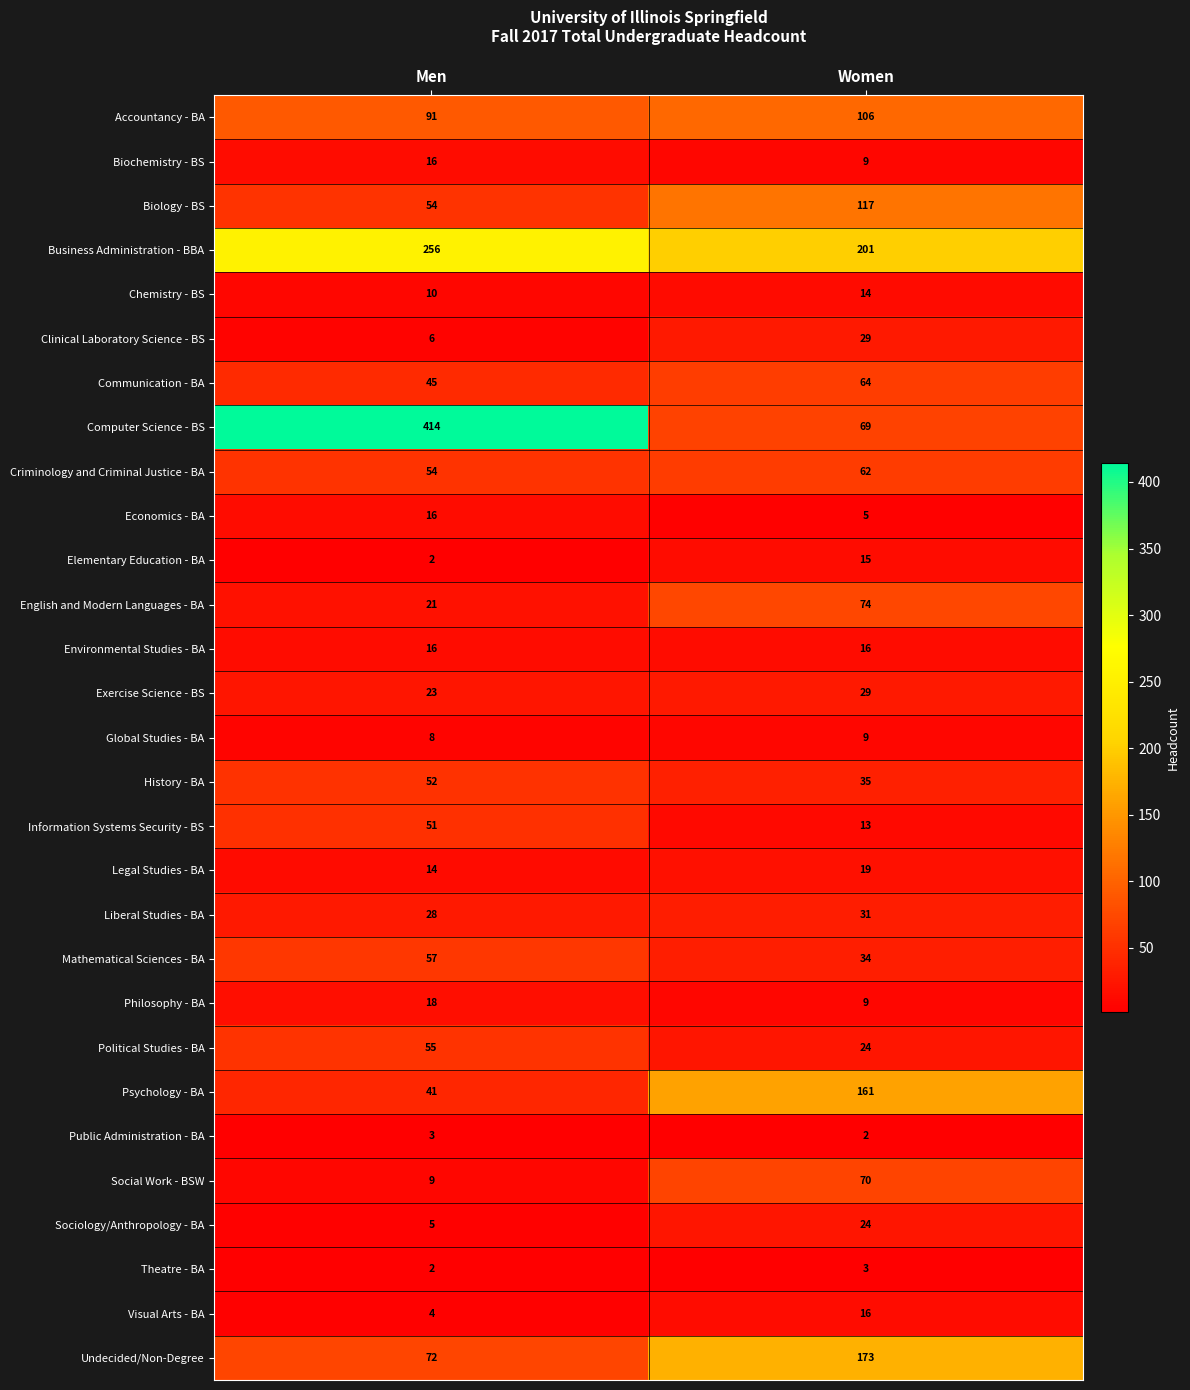

Is it true that Legal Studies - BA equals 19 at Women?

True